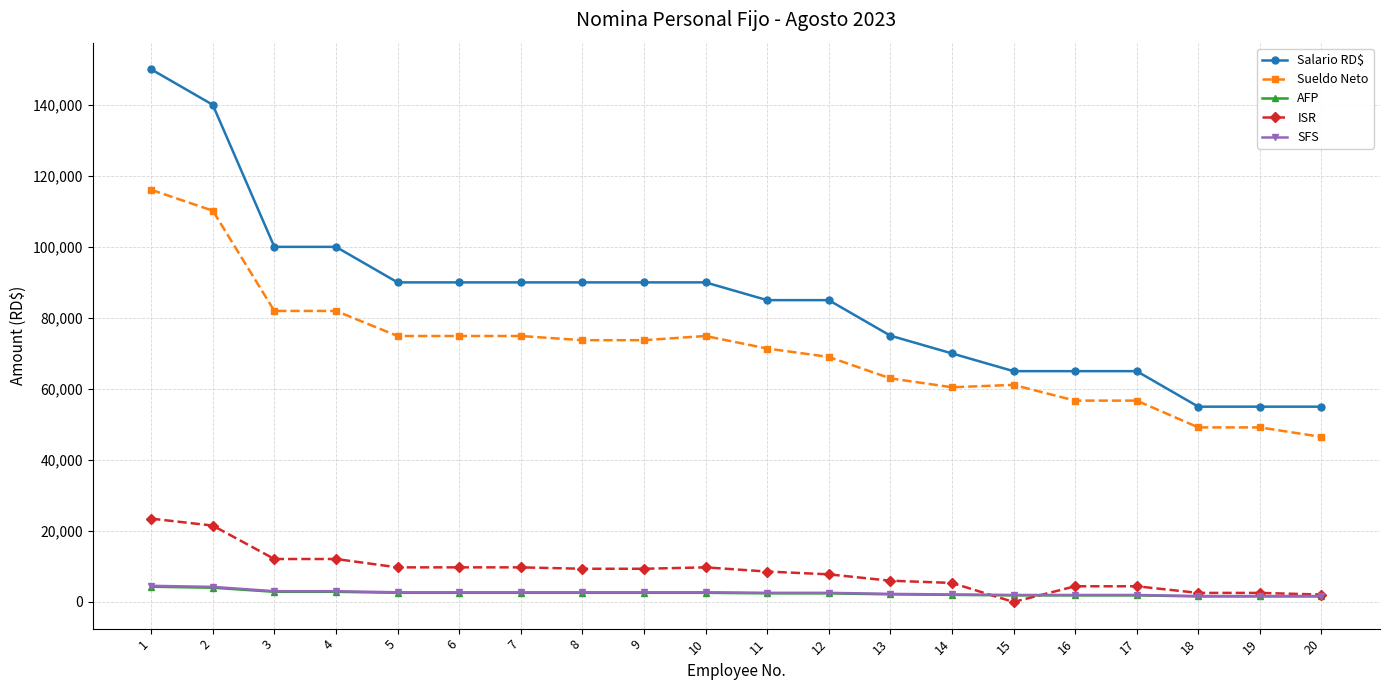

Which series has the largest range (max minus min)?

Salario RD$